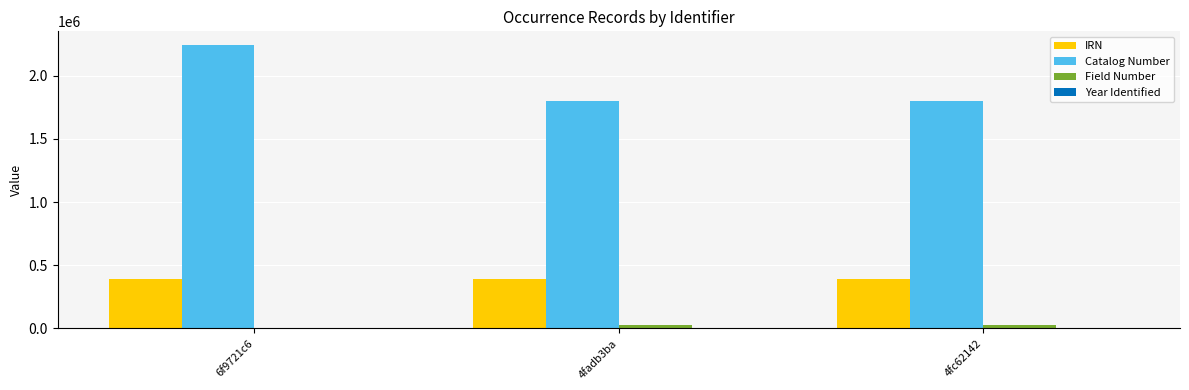

What is the sum of all Field Number values?

56176